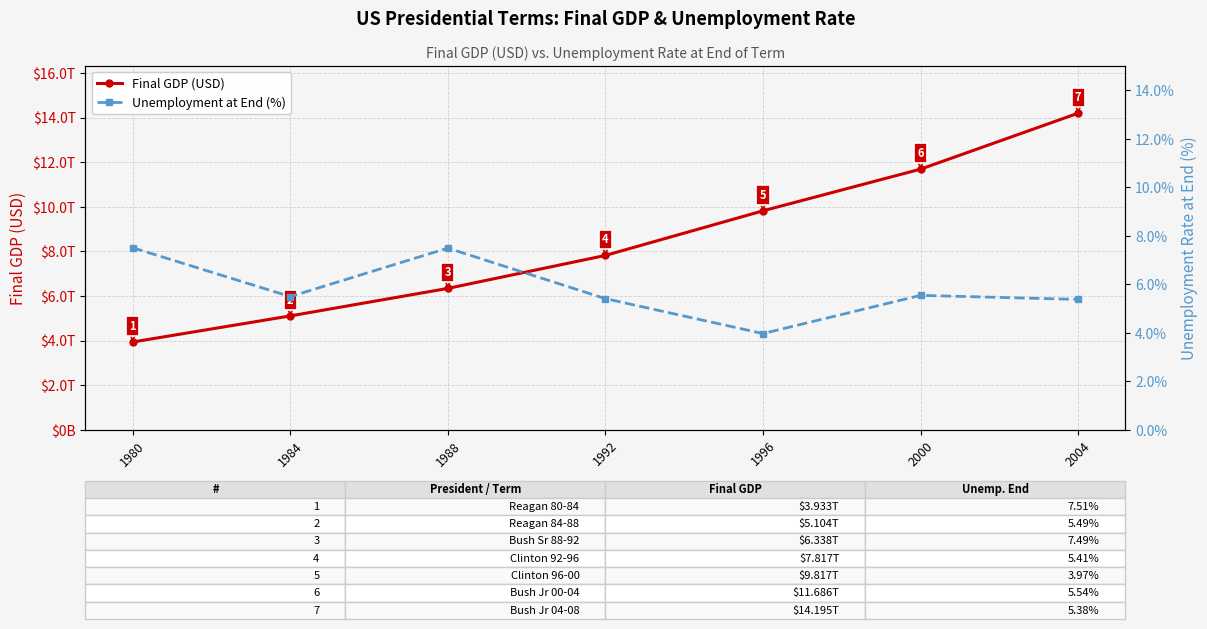

Where is the first local minimum for Unemployment at End (%)?

1984